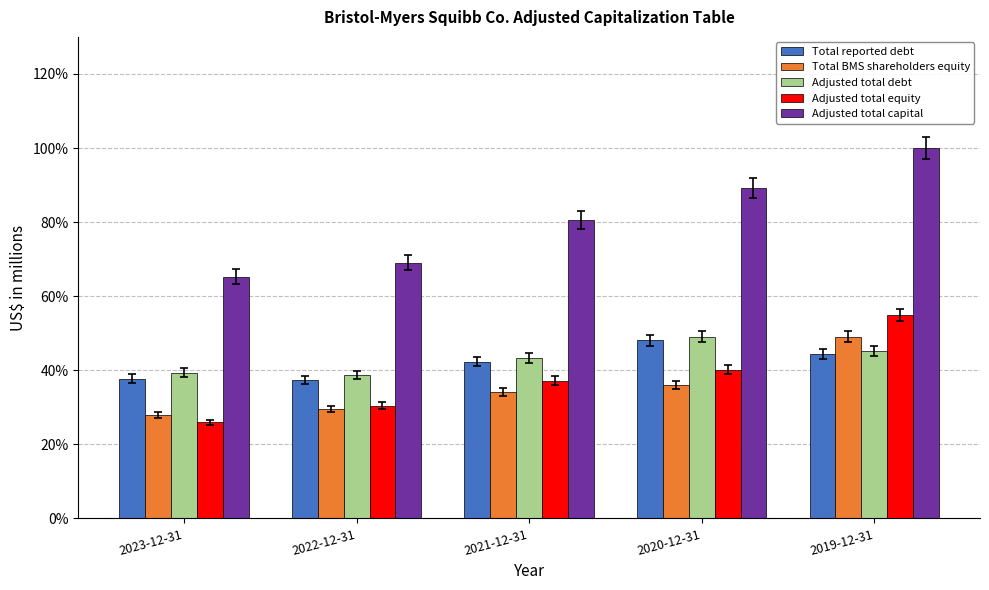

List the labels in order of Adjusted total equity value, smallest first.

2023-12-31, 2022-12-31, 2021-12-31, 2020-12-31, 2019-12-31